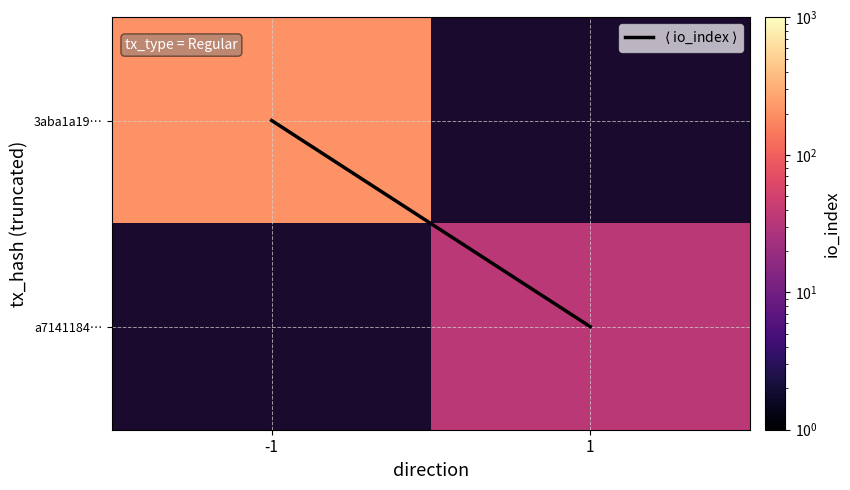

Which series has the widest spread of values?

$\langle$ io_index $\rangle$